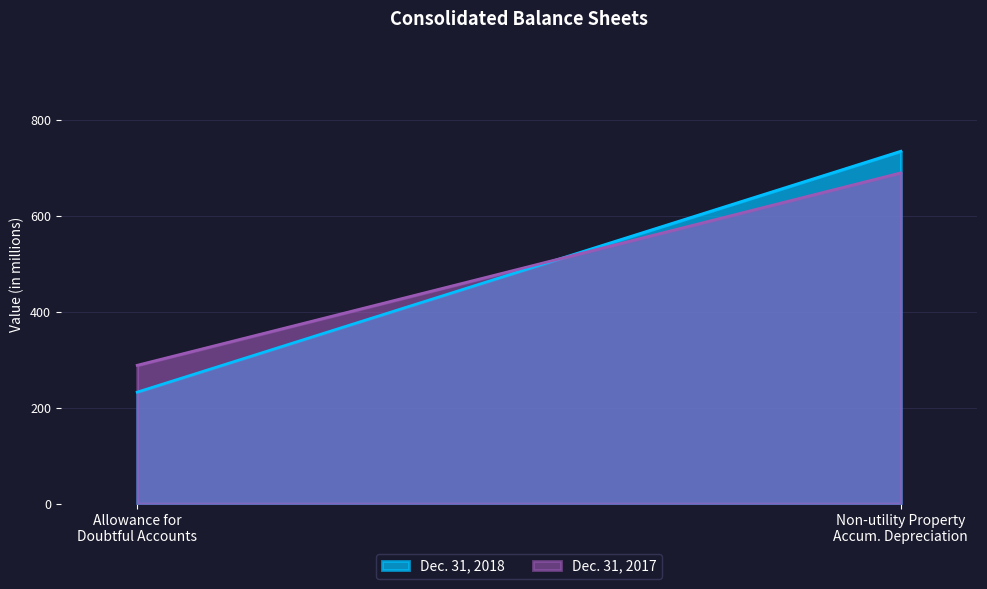

What is the sum of the Dec. 31, 2018 values at Less allowance for doubtful accounts and Non-utility Property, accumulated depreciation?

966